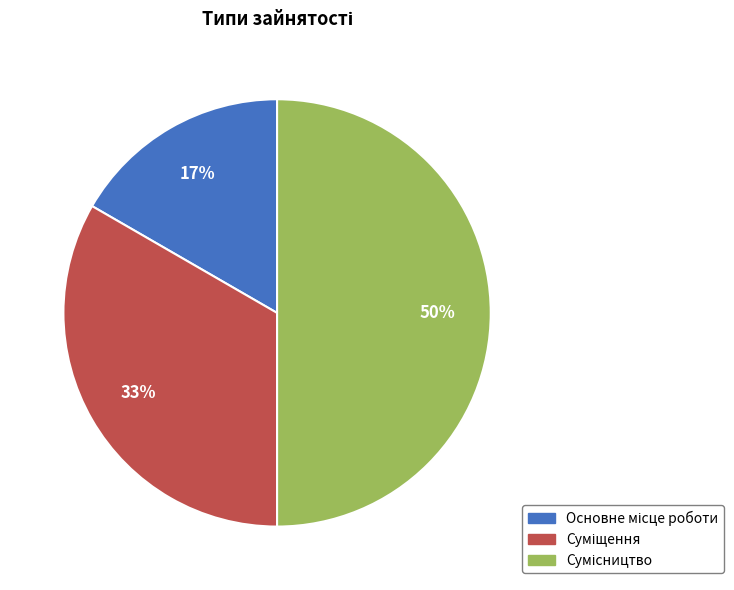

To the nearest percent, what is the difference between the largest and smallest slice percentages?

33%